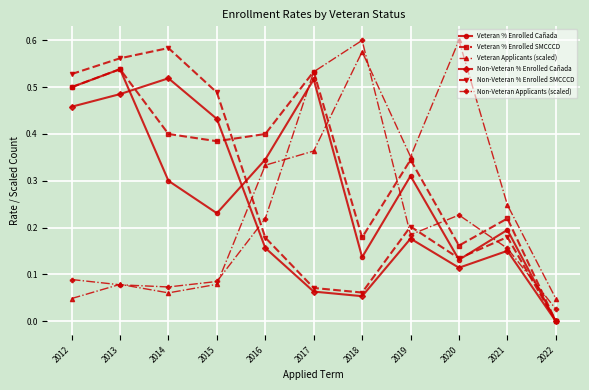

Does the chart display data point markers on the line(s)?

Yes